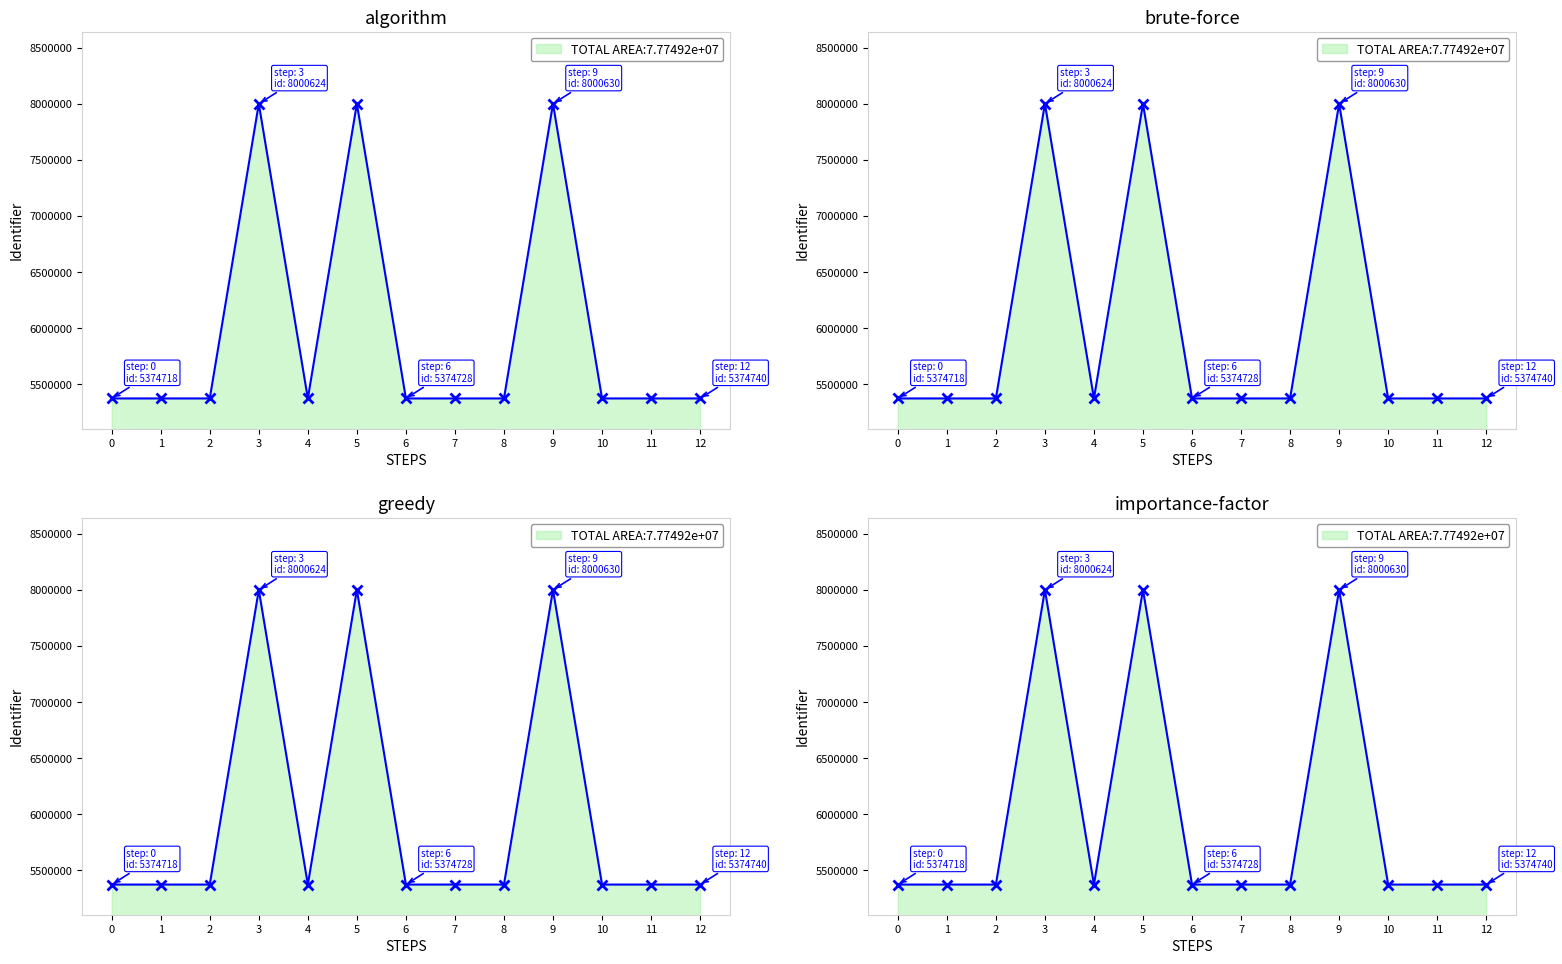

True or false: the data shows 3510073 at 5.

False